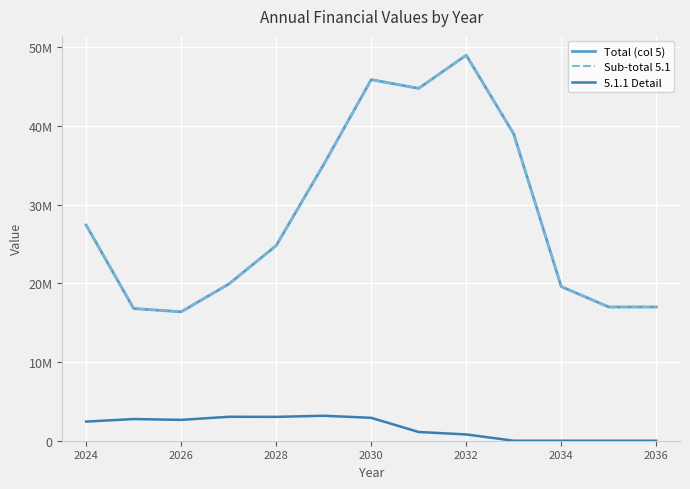

True or false: Sub-total 5.1 and Total (col 5) cross at least once.

False